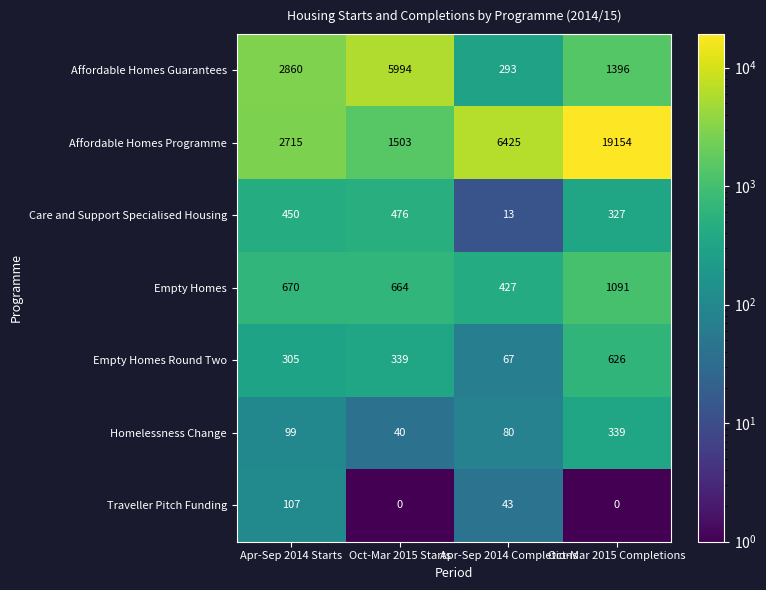

What is the difference between the maximum and minimum values in the Empty Homes Round Two series?

559